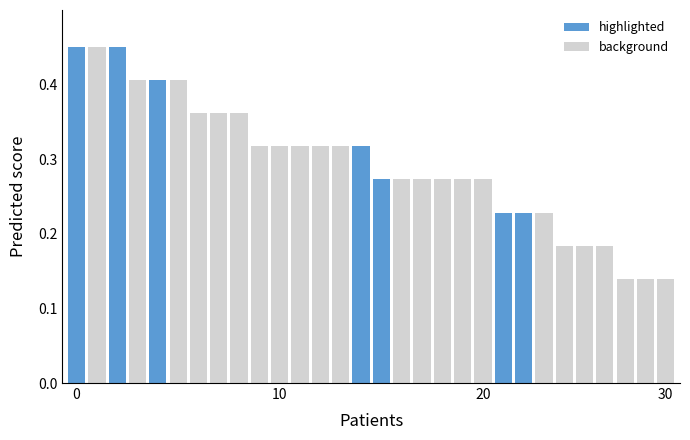

How many values are between 0 and 1?

30